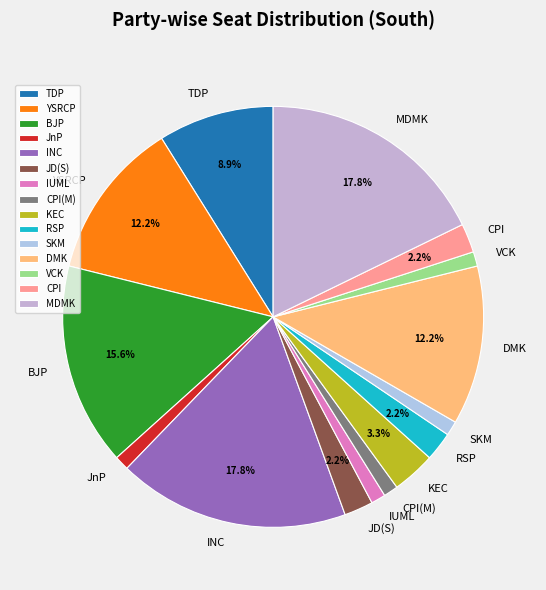

What is the ratio of the value at BJP to the value at KEC?

4.7